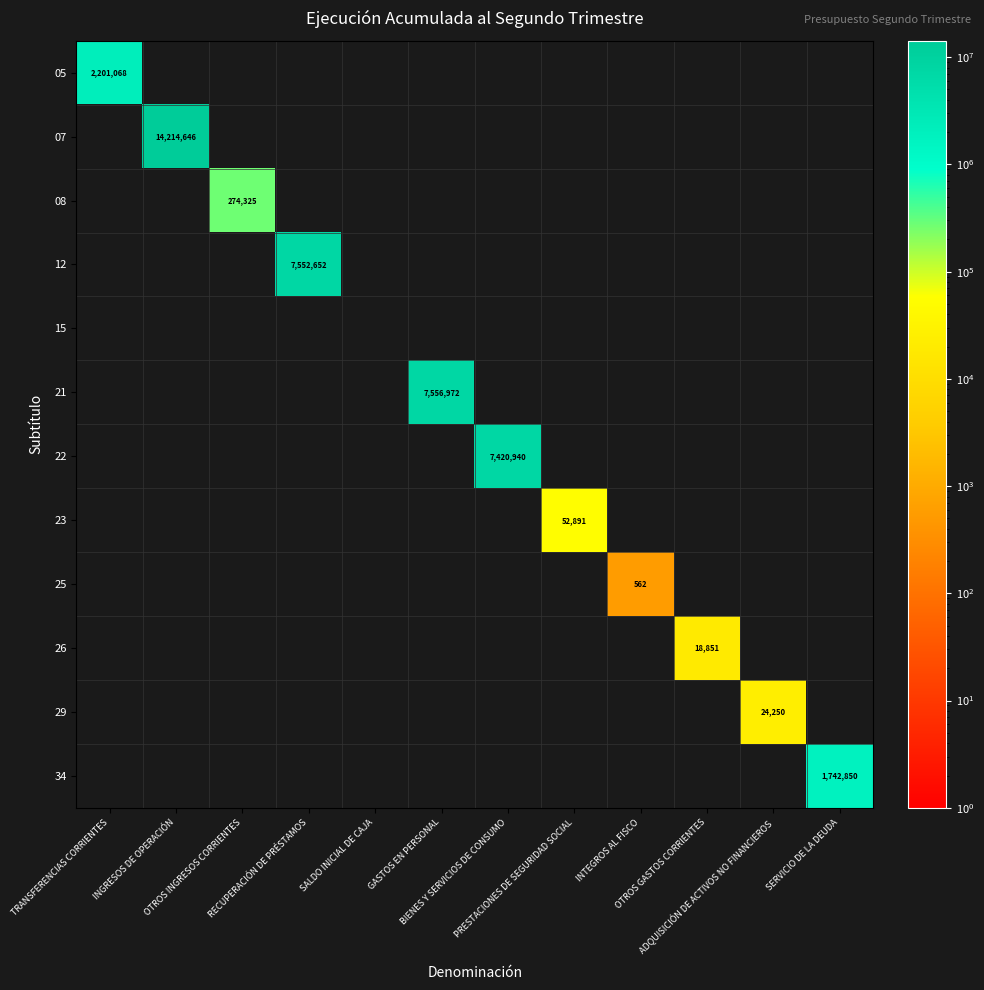

Rank the series at PRESTACIONES DE SEGURIDAD SOCIAL from highest to lowest value.

23, 05, 07, 08, 12, 15, 21, 22, 25, 26, 29, 34